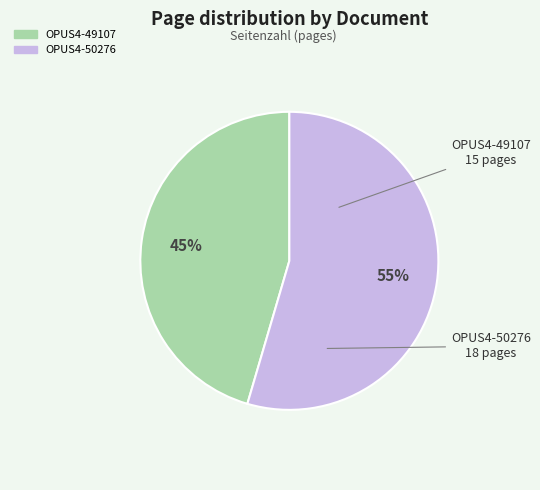

How many segments does this pie chart have?

2